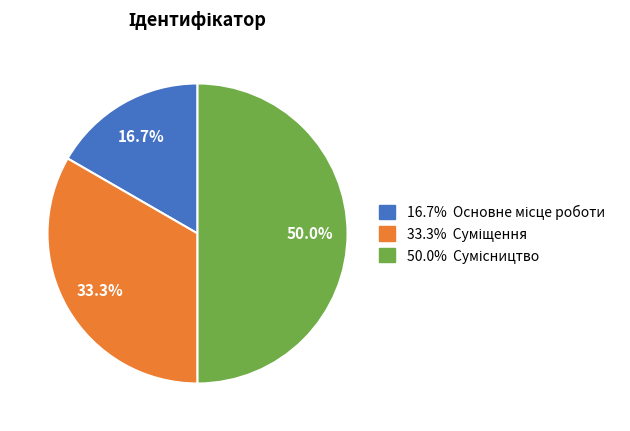

How many segments does this pie chart have?

3